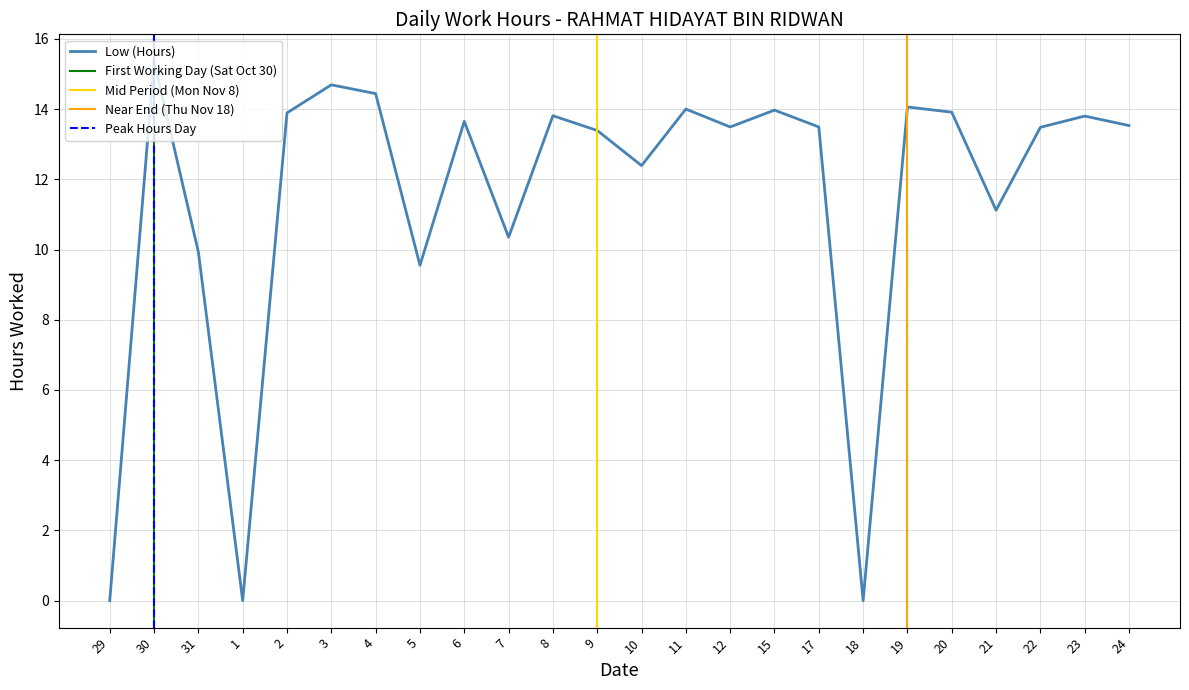

How many data points are less than 13?

8